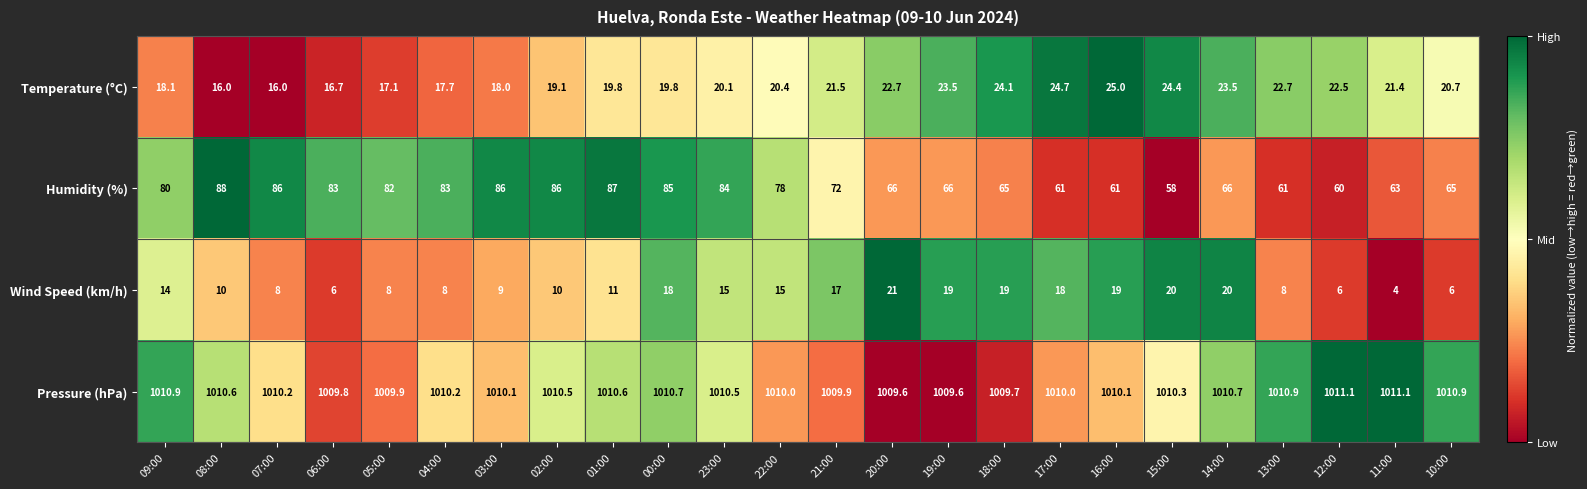

How many series are shown in this chart?

4